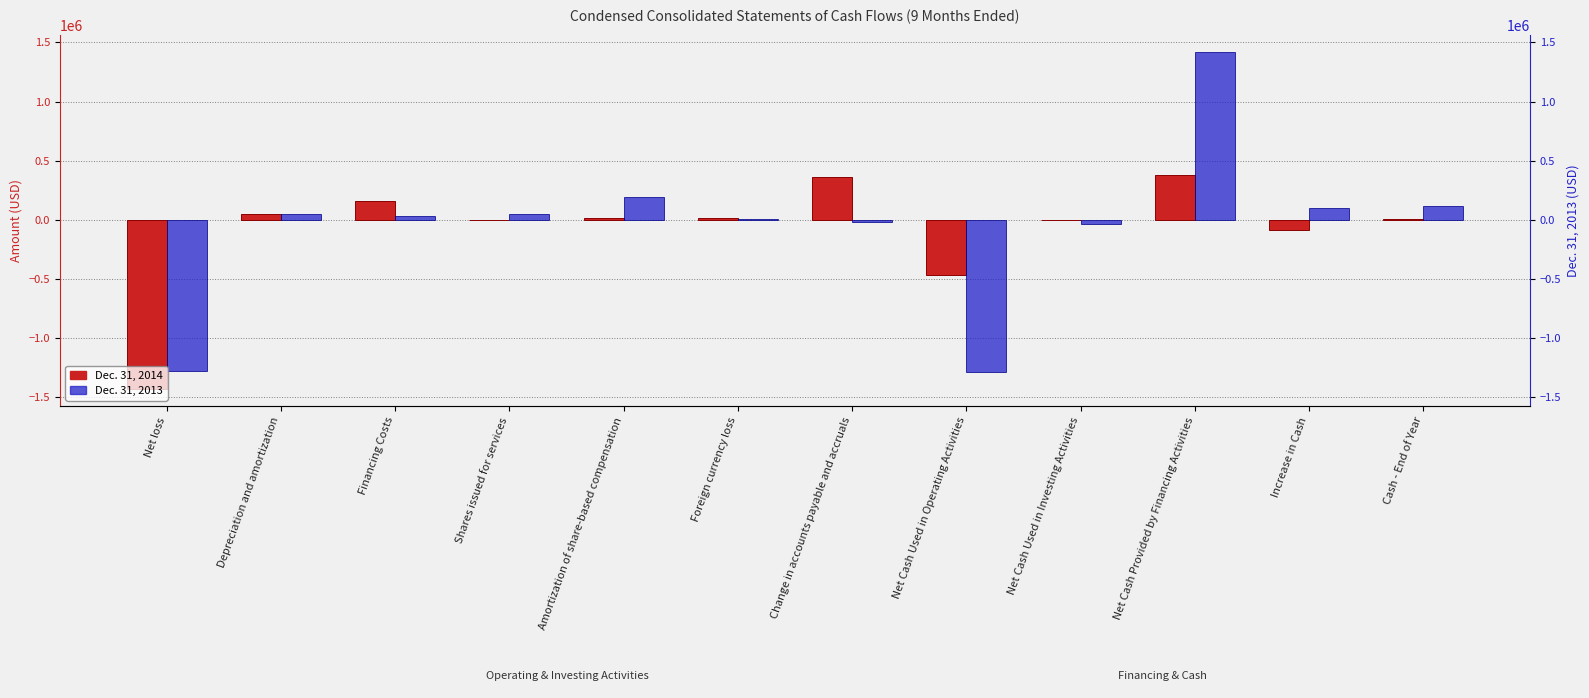

How many distinct data groups are displayed?

2